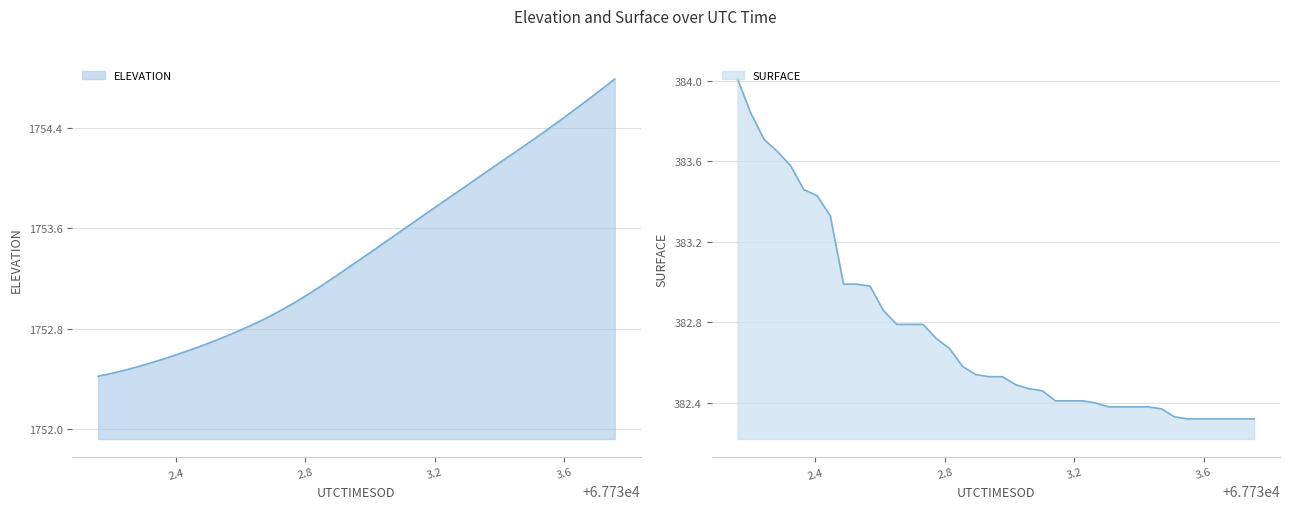

Reading left to right, extract all data points from this chart.

ELEVATION: 1752.4	1752.4	1752.5	1752.5	1752.5	1752.6	1752.6	1752.6	1752.7	1752.7	1752.8	1752.8	1752.8	1752.9	1753.0	1753.0	1753.1	1753.2	1753.2	1753.3	1753.4	1753.4	1753.5	1753.6	1753.7	1753.7	1753.8	1753.9	1754.0	1754.0	1754.1	1754.2	1754.2	1754.3	1754.4	1754.5	1754.5	1754.6	1754.7	1754.8
SURFACE: 384.0	383.8	383.7	383.6	383.6	383.5	383.4	383.3	383.0	383.0	383.0	382.9	382.8	382.8	382.8	382.7	382.7	382.6	382.5	382.5	382.5	382.5	382.5	382.5	382.4	382.4	382.4	382.4	382.4	382.4	382.4	382.4	382.4	382.3	382.3	382.3	382.3	382.3	382.3	382.3